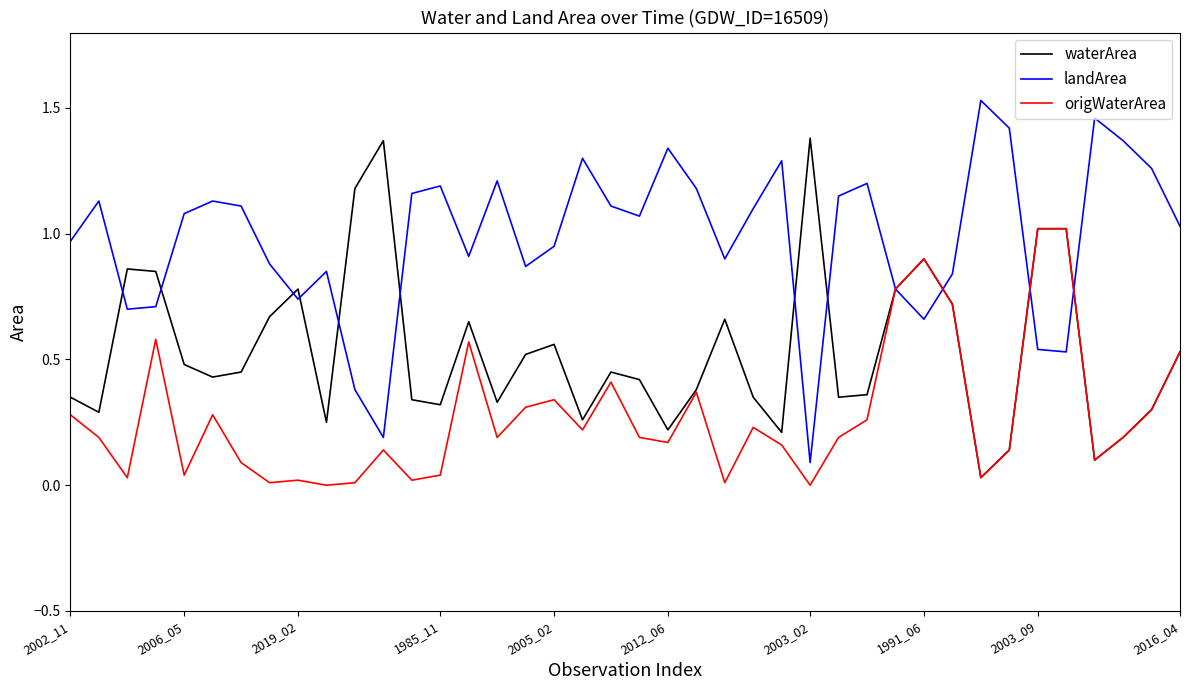

Which series has the largest total across all categories?

landArea